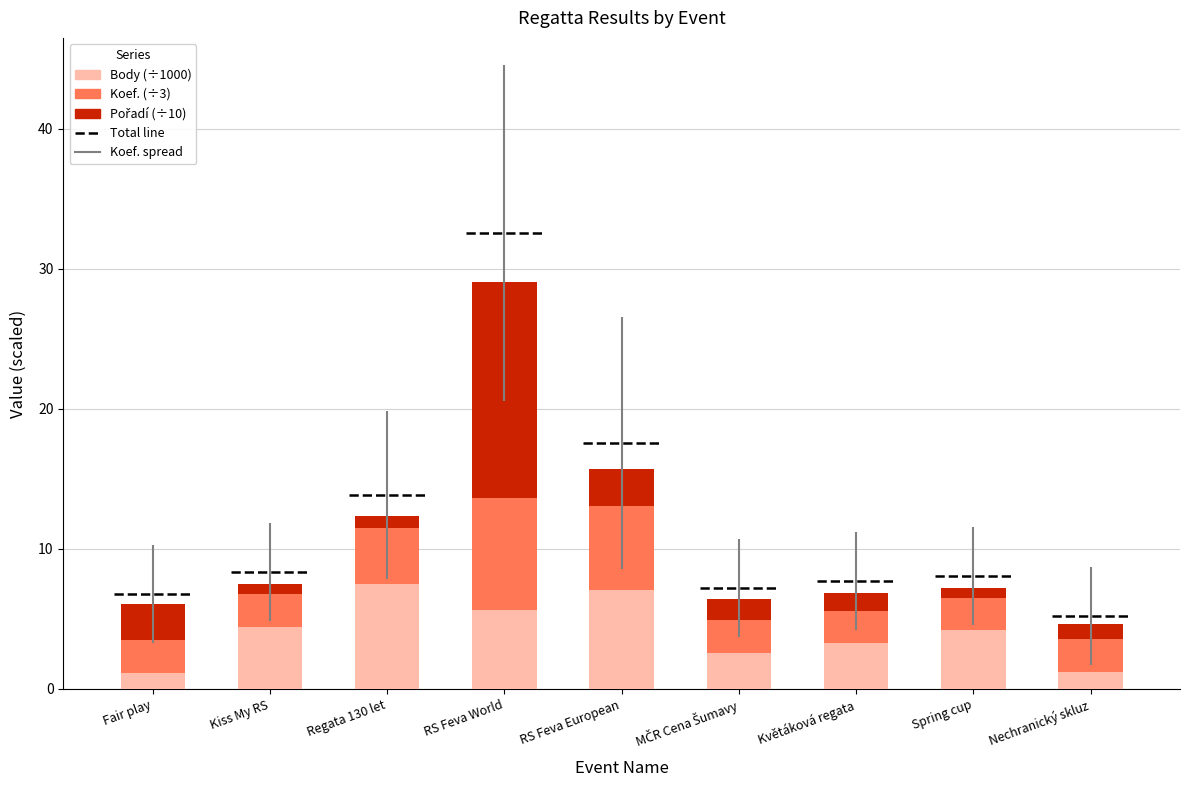

List the labels in order of Body (÷1000) value, largest first.

Regata 130 let, RS Feva European, RS Feva World, Kiss My RS, Spring cup, Květáková regata, MČR Cena Šumavy, Nechranický skluz, Fair play